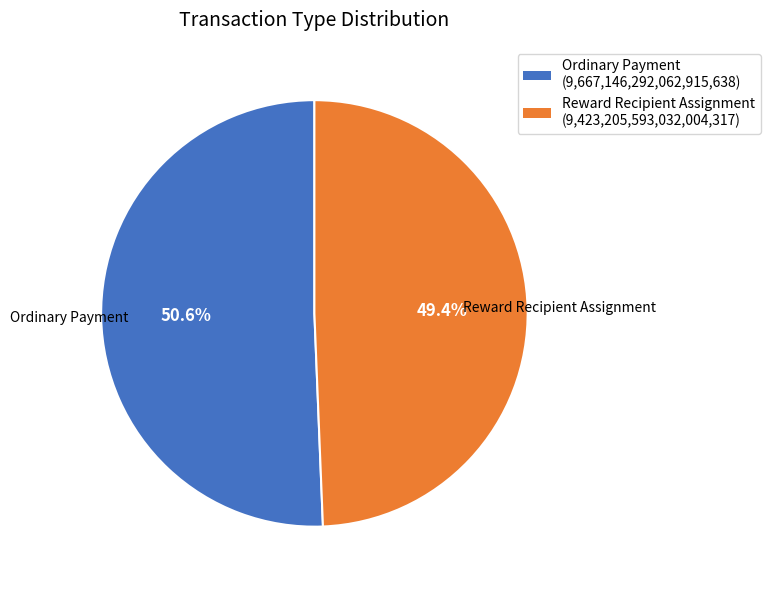

How many segments does this pie chart have?

2